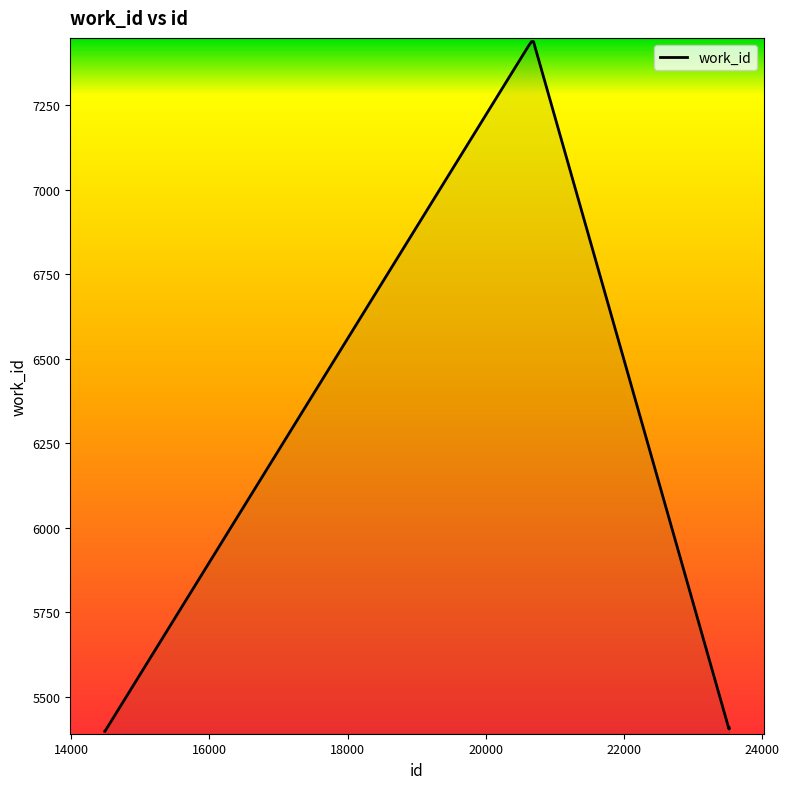

What is the maximum value shown in the chart?

7439